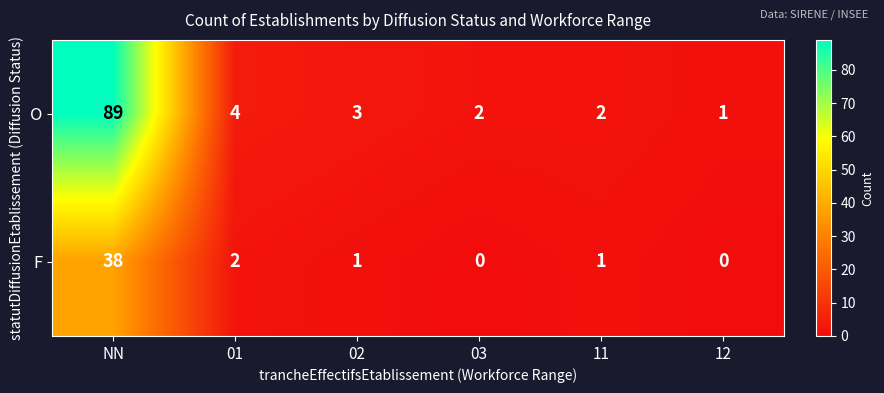

At which label does O reach its minimum?

12